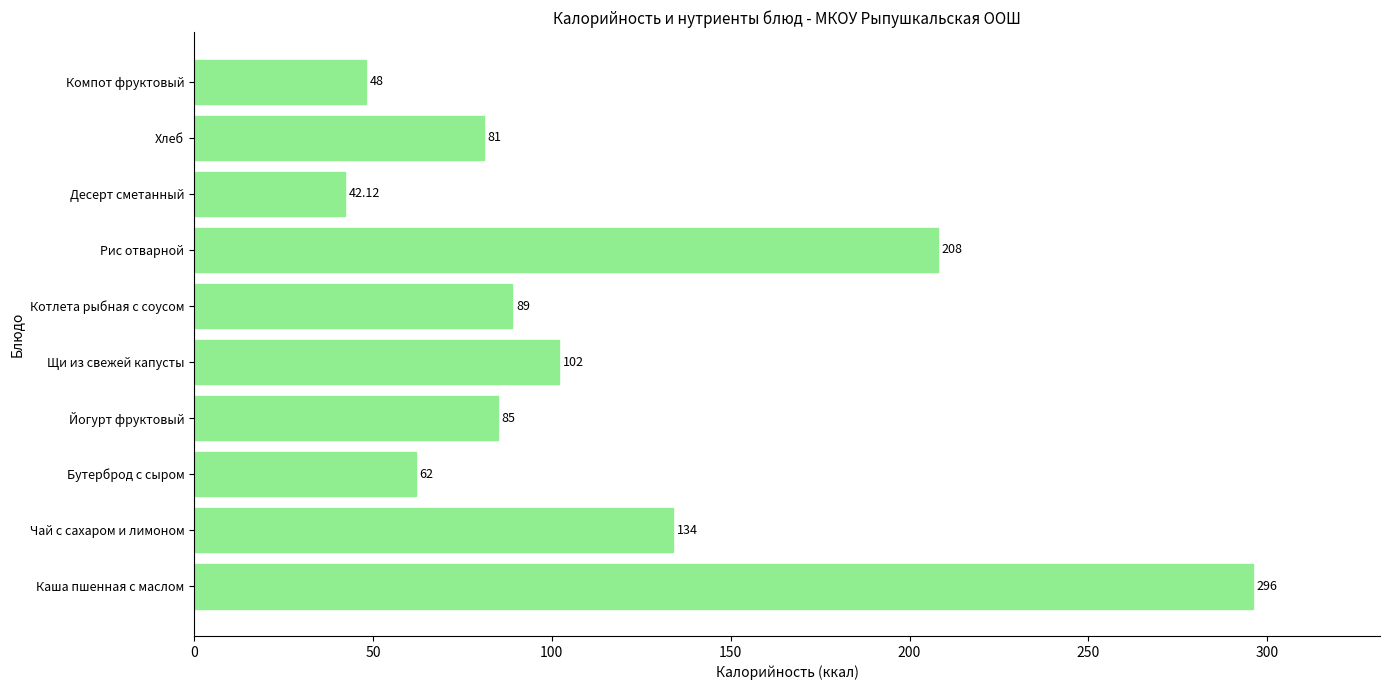

Approximately how many times larger is the value at Каша пшенная с маслом compared to Котлета рыбная с соусом?

3.3